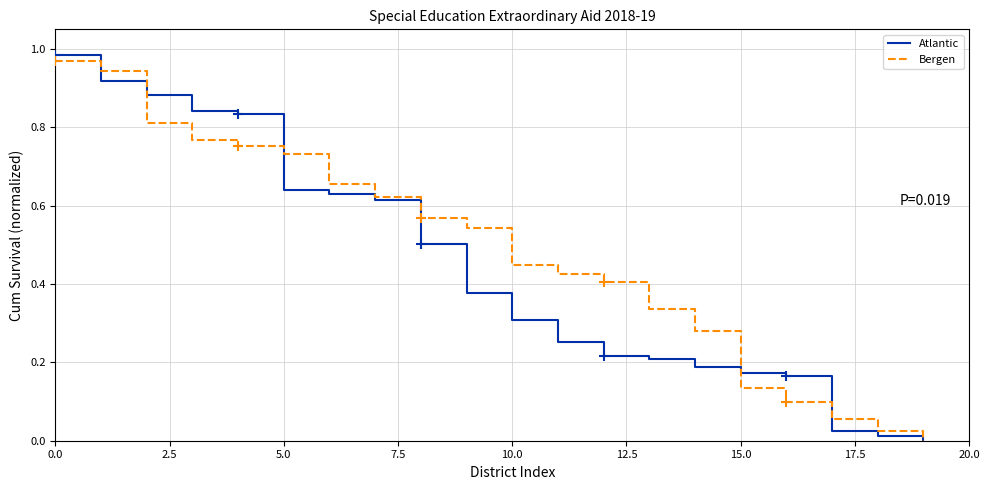

Which series has the largest range (max minus min)?

Atlantic